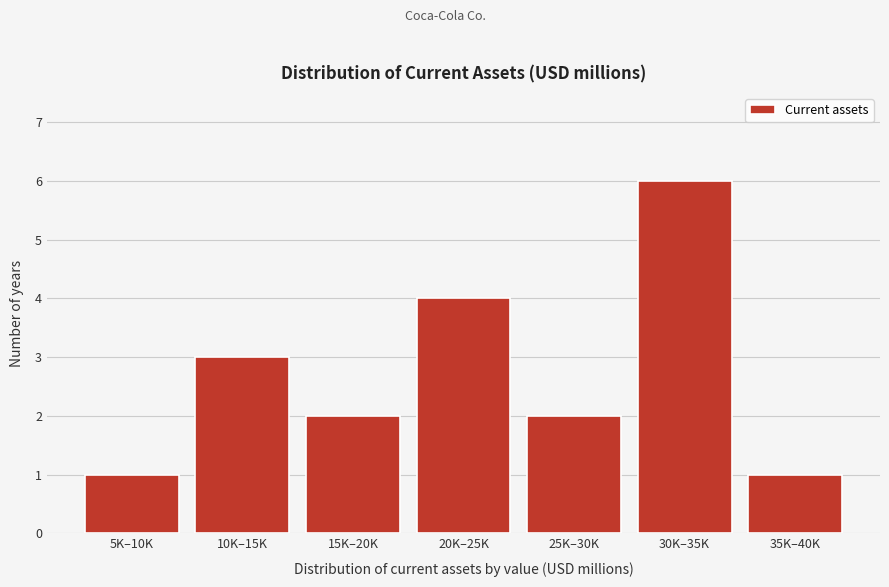

Reading left to right, transcribe all the data shown in this chart.

1	3	2	4	2	6	1